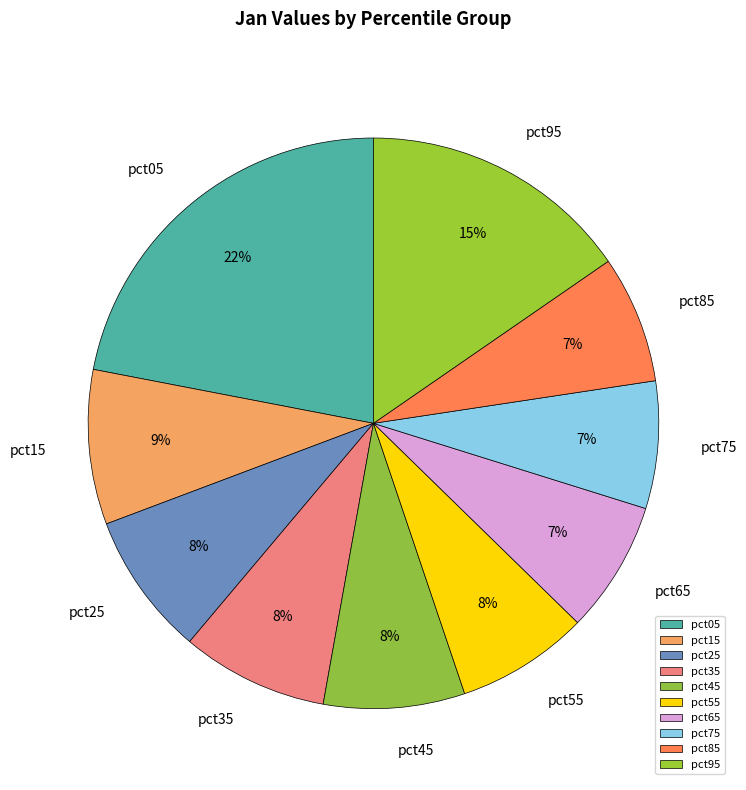

Do pct25 and pct15 together represent more than half of the pie?

No